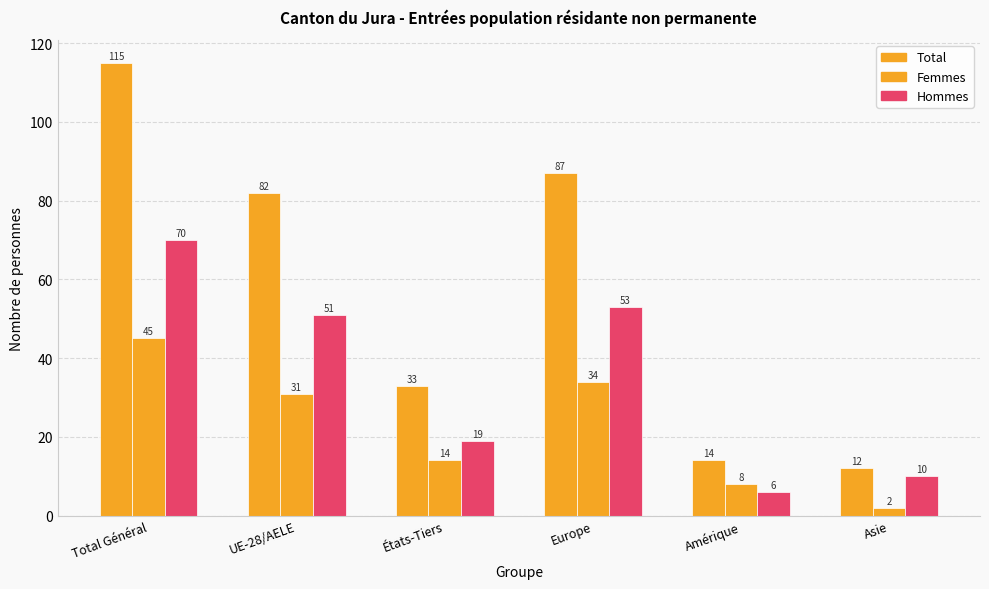

How many data points in Hommes are less than 51?

3